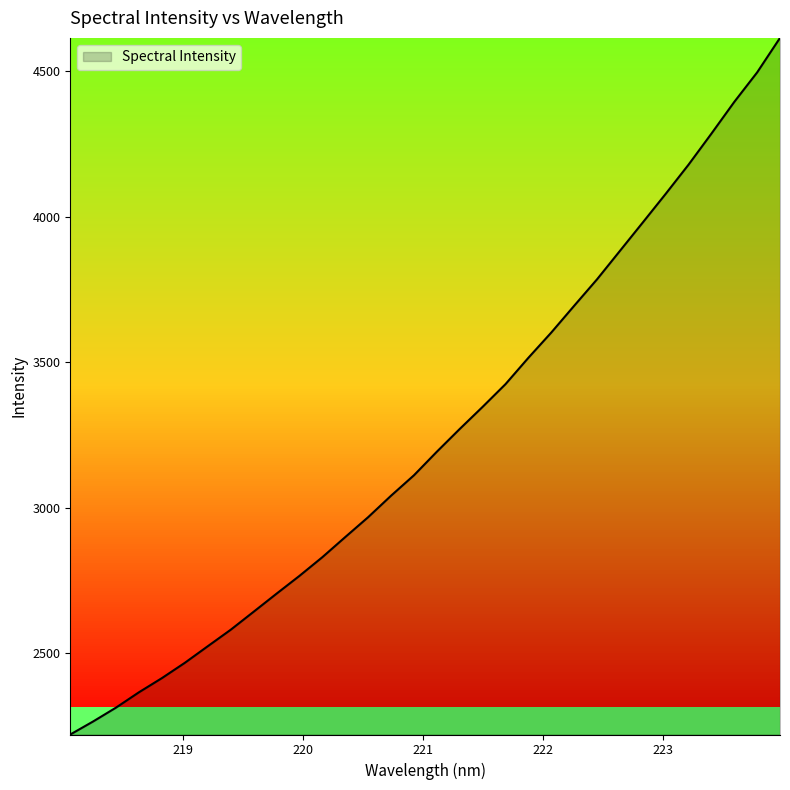

What is the minimum value shown in the chart?

2219.7